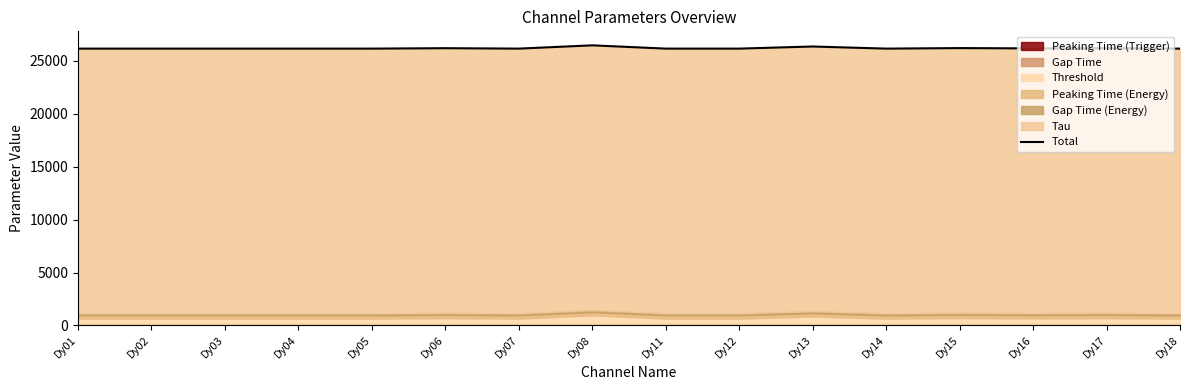

Reading left to right, what are all the values shown in this chart?

Dy01=26150	Dy02=26150	Dy03=26150	Dy04=26150	Dy05=26150	Dy06=26190	Dy07=26150	Dy08=26460	Dy11=26150	Dy12=26150	Dy13=26350	Dy14=26150	Dy15=26200	Dy16=26170	Dy17=26190	Dy18=26150